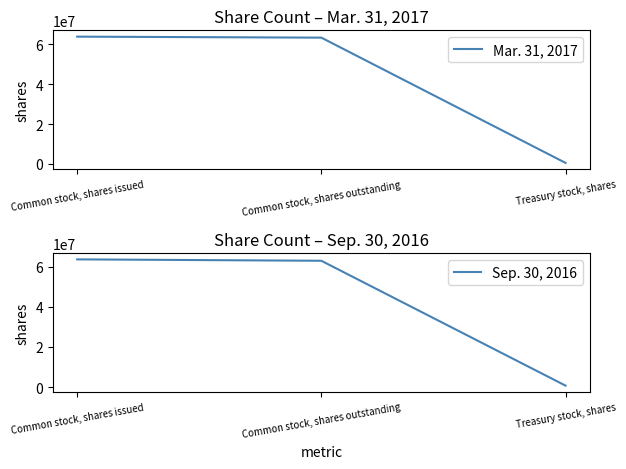

What position from the left is Common stock, shares outstanding?

2